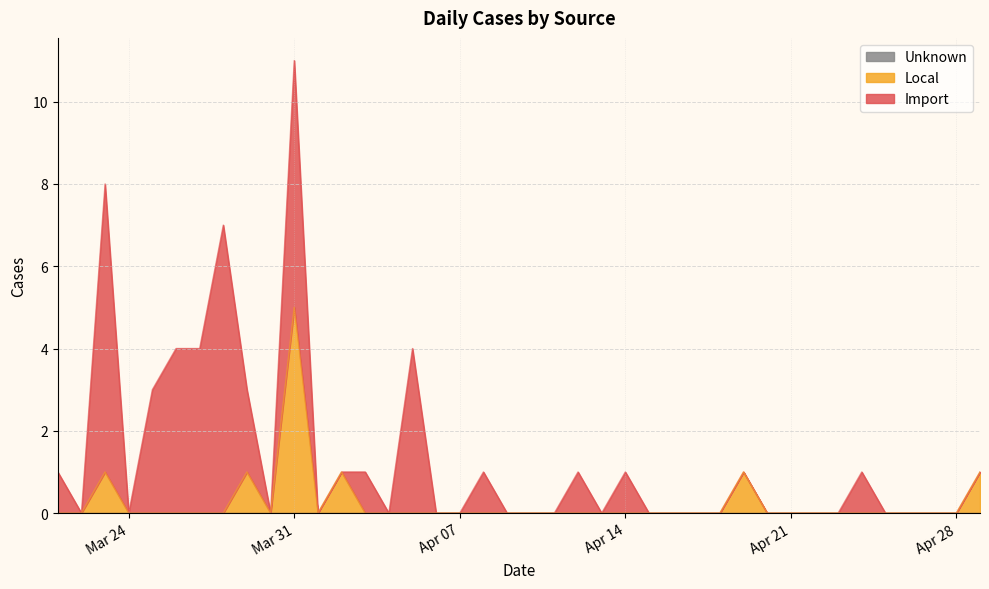

How many values in the Import series exceed 0?

14